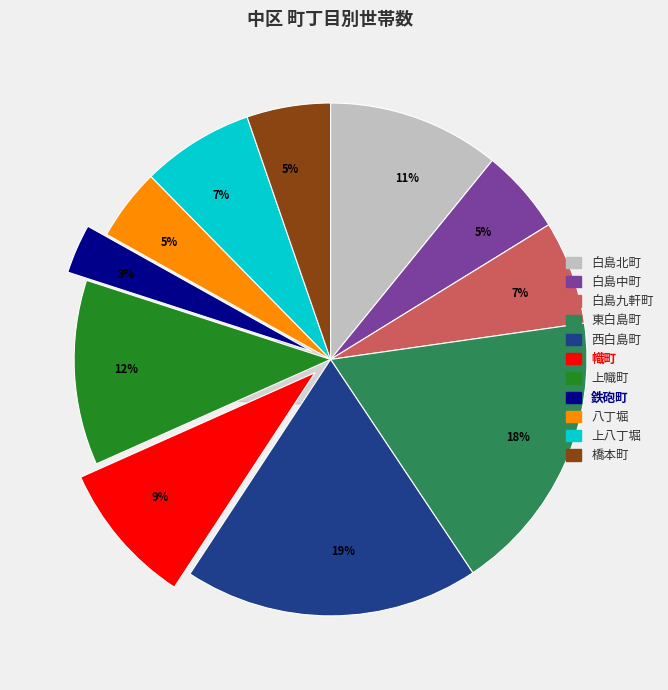

To the nearest percent, what portion does 上幟町 represent?

12%